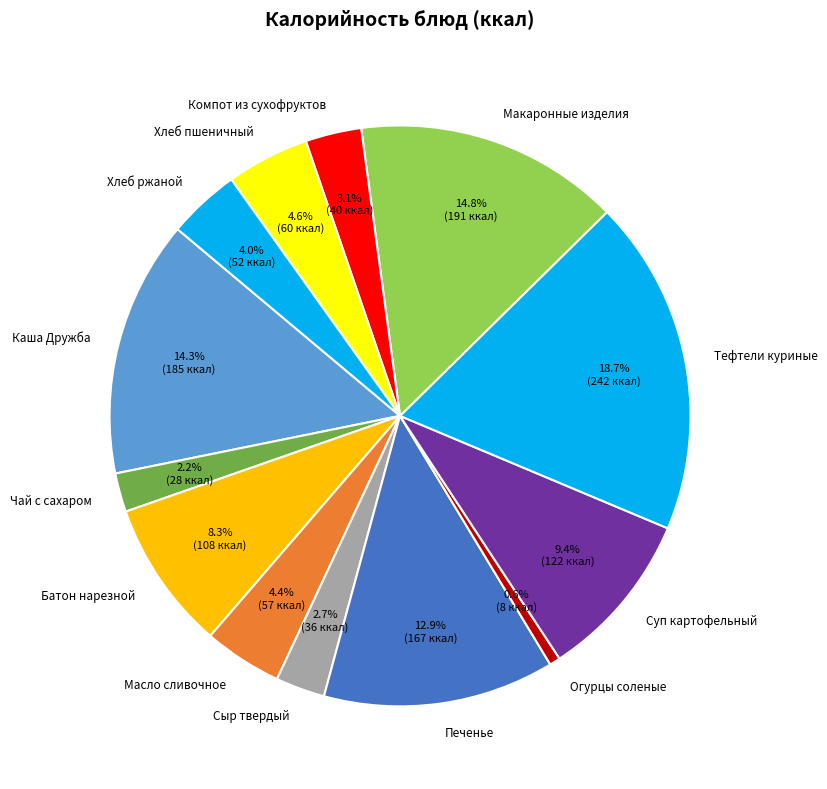

Which category has the biggest portion of the pie?

Тефтели куриные